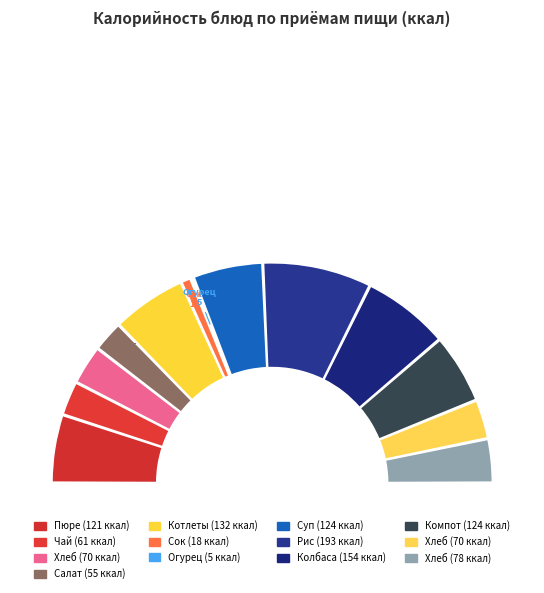

Rank the categories by value from highest to lowest.

Рис отварной с маслом растительным, Колбаса отварная с соусом, Котлеты рыбные с соусом, Суп картофельный с вермишелью, Компот из смеси сухофруктов, Пюре картофельное с маслом растительным, Хлеб ржаной, Хлеб пшеничный (завтрак), Хлеб пшеничный (обед), Чай с сахаром, Салат из зеленого горошка, Сок фруктовый, Огурец свежий порционно